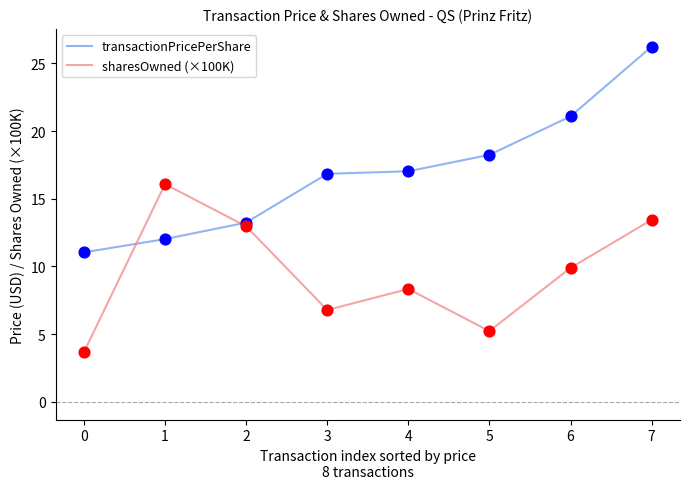

At which category is the sum across all series the highest?

7